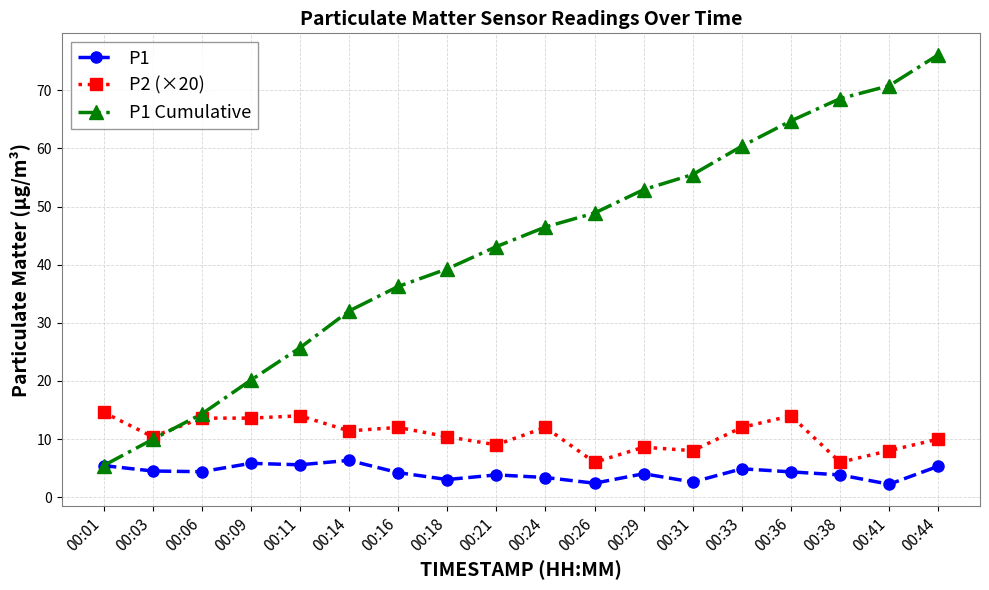

List the series in order of their overall mean, highest first.

P1 Cumulative, P2 (×20), P1